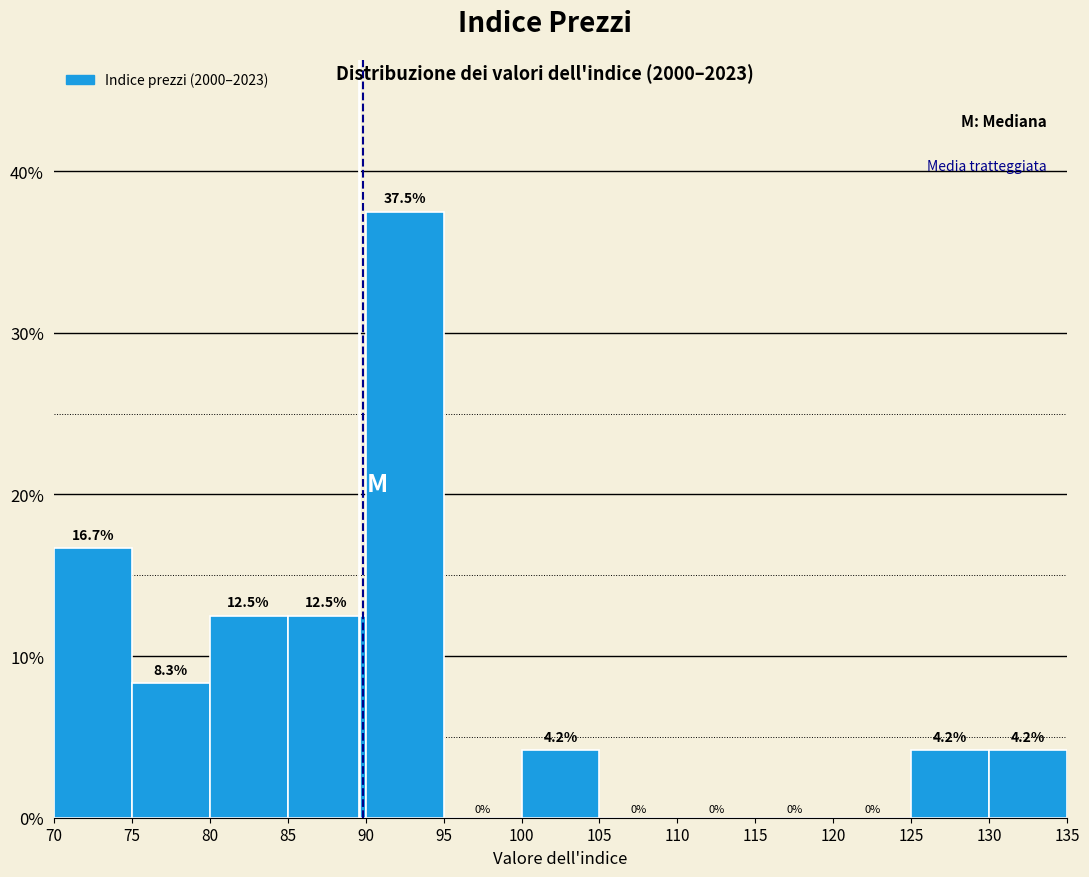

Over which range of the x-axis is the bar tallest?

90 to 95